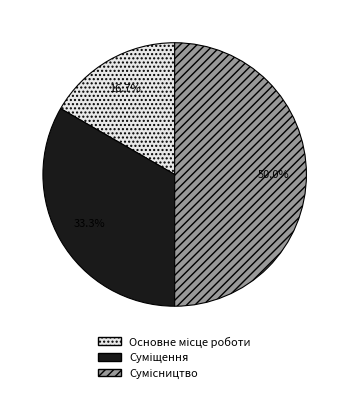

To the nearest percent, what is the difference between the largest and smallest slice percentages?

33%